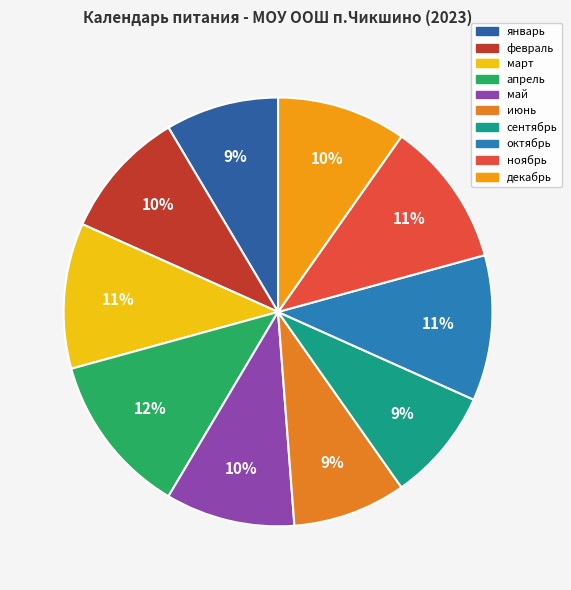

Is there any slice that represents more than half of the pie?

No